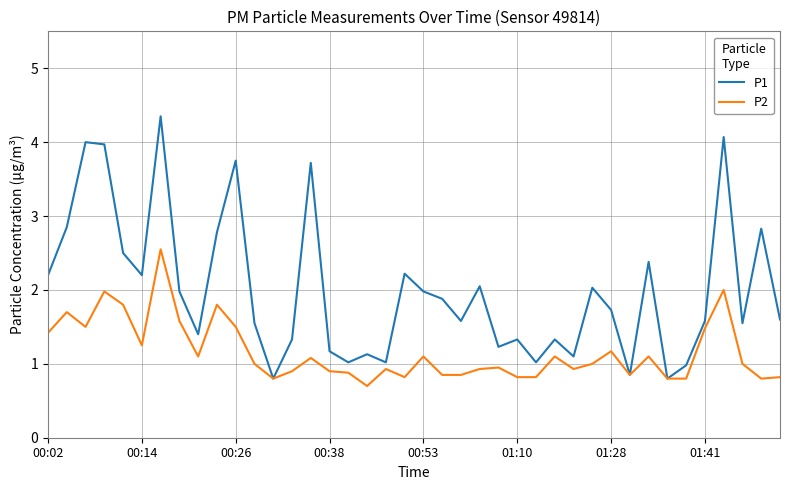

What is the minimum value for P1?

0.8